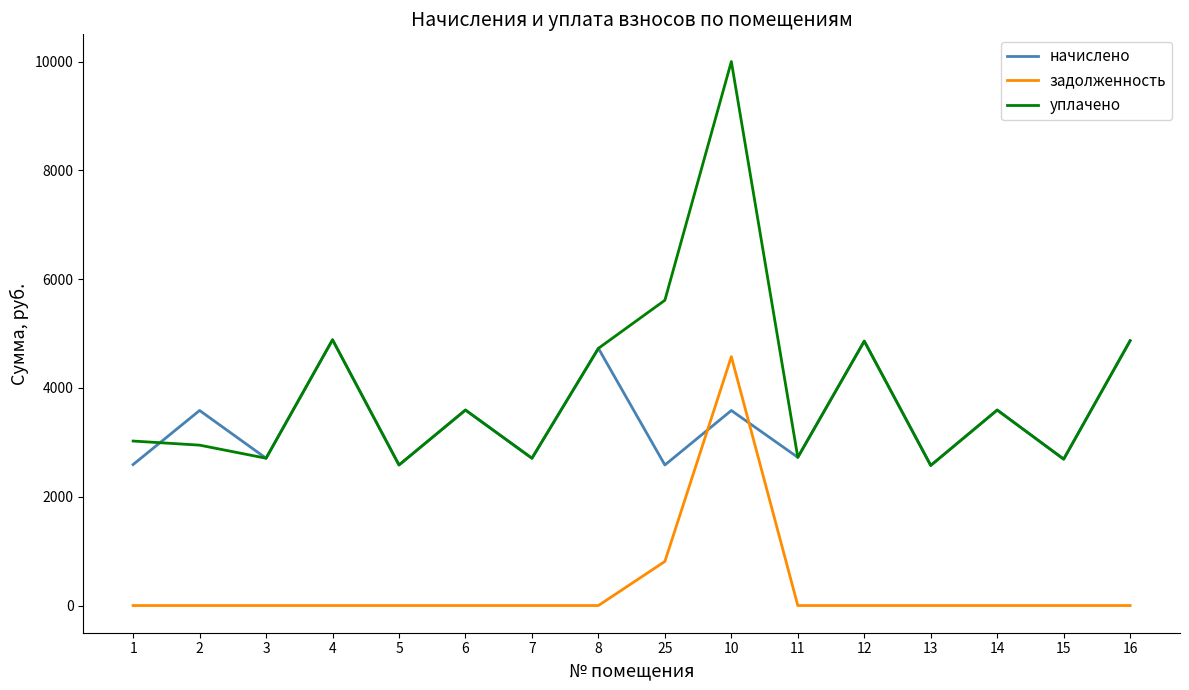

Where do начислено and задолженность first cross each other?

25 and 10